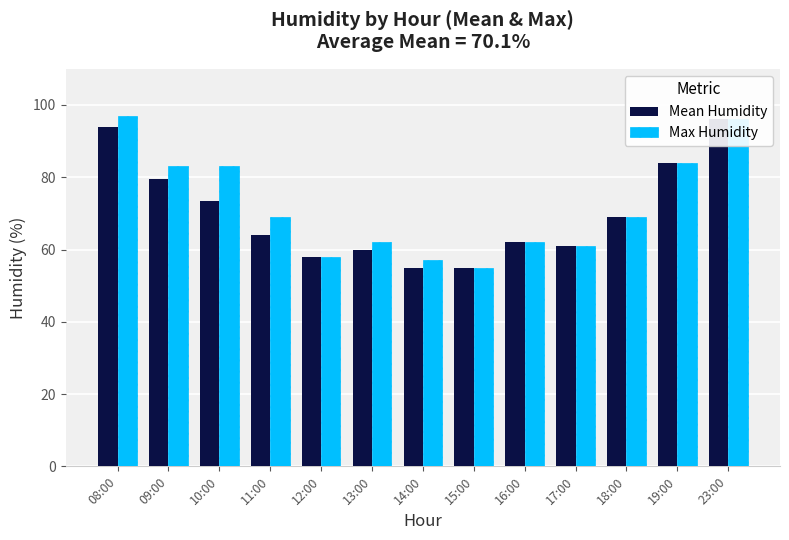

At 13:00, list the series in order from largest to smallest.

Max Humidity, Mean Humidity